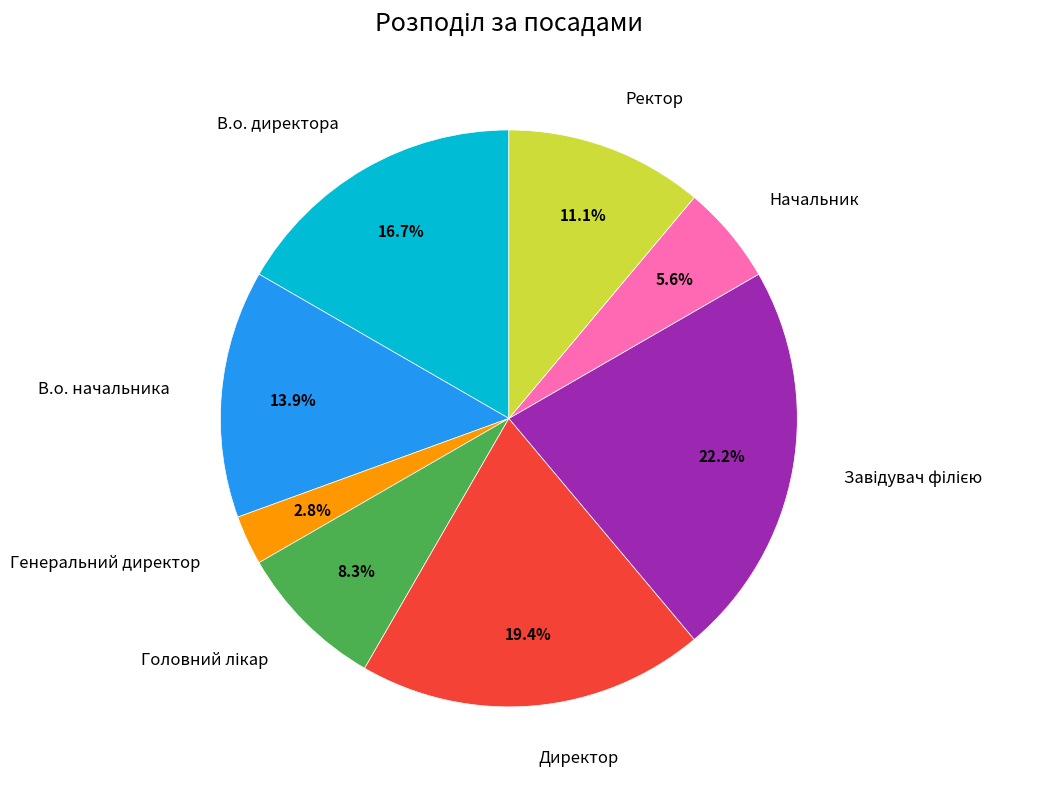

Does В.о. начальника represent more than half of the total?

No